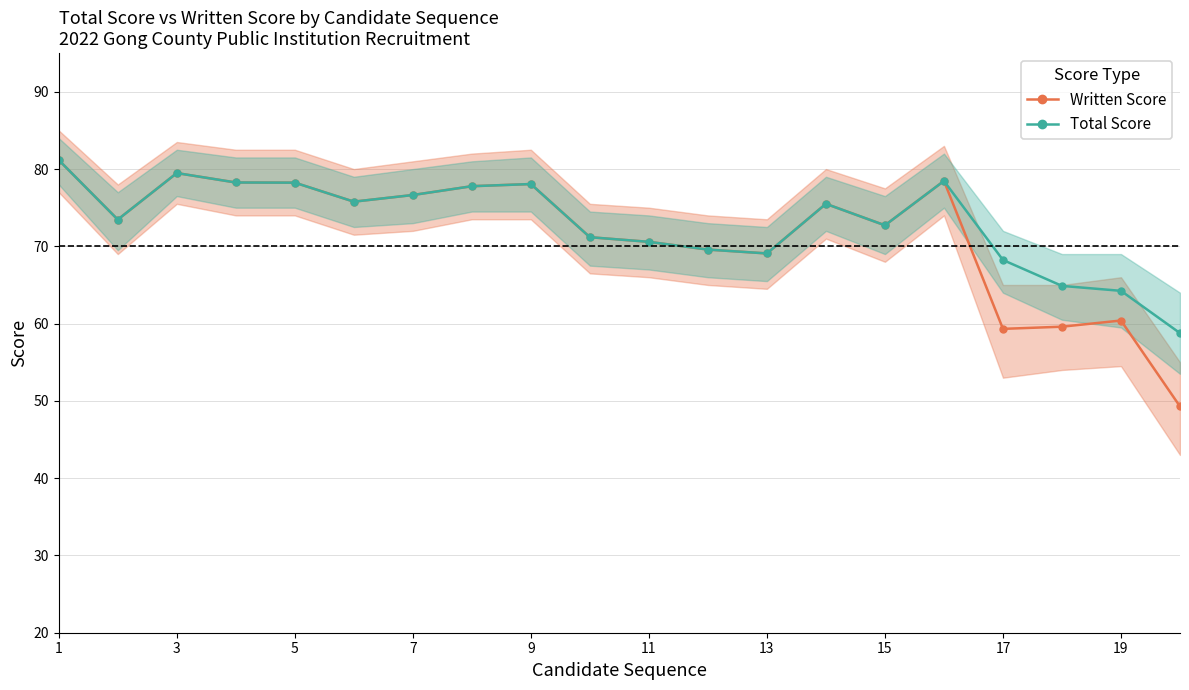

What are all the series names shown in the legend?

Written Score, Total Score